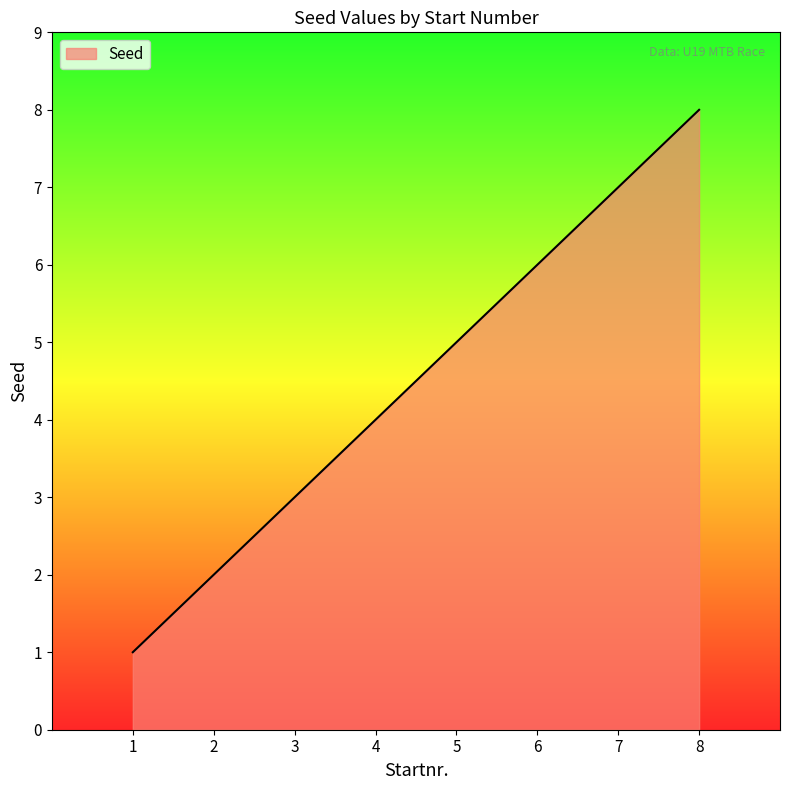

Count the number of categories in the chart.

8